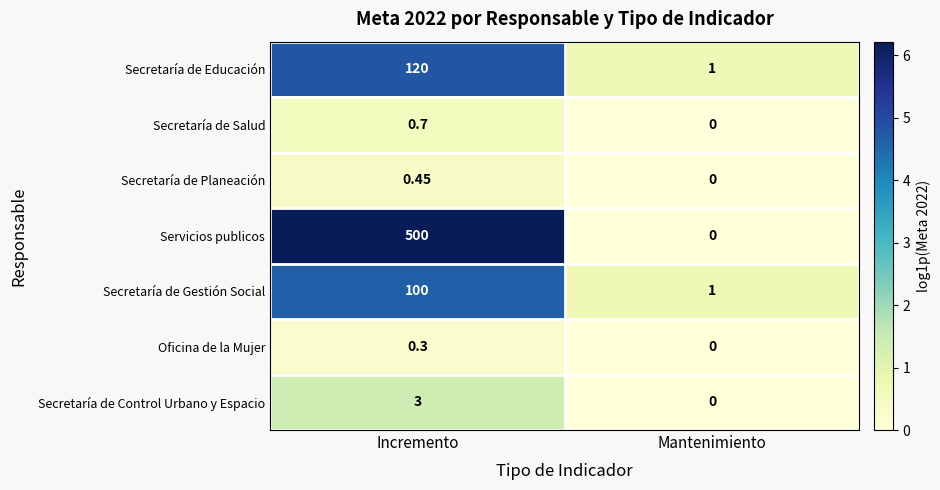

At which category is the sum across all series the highest?

Incremento